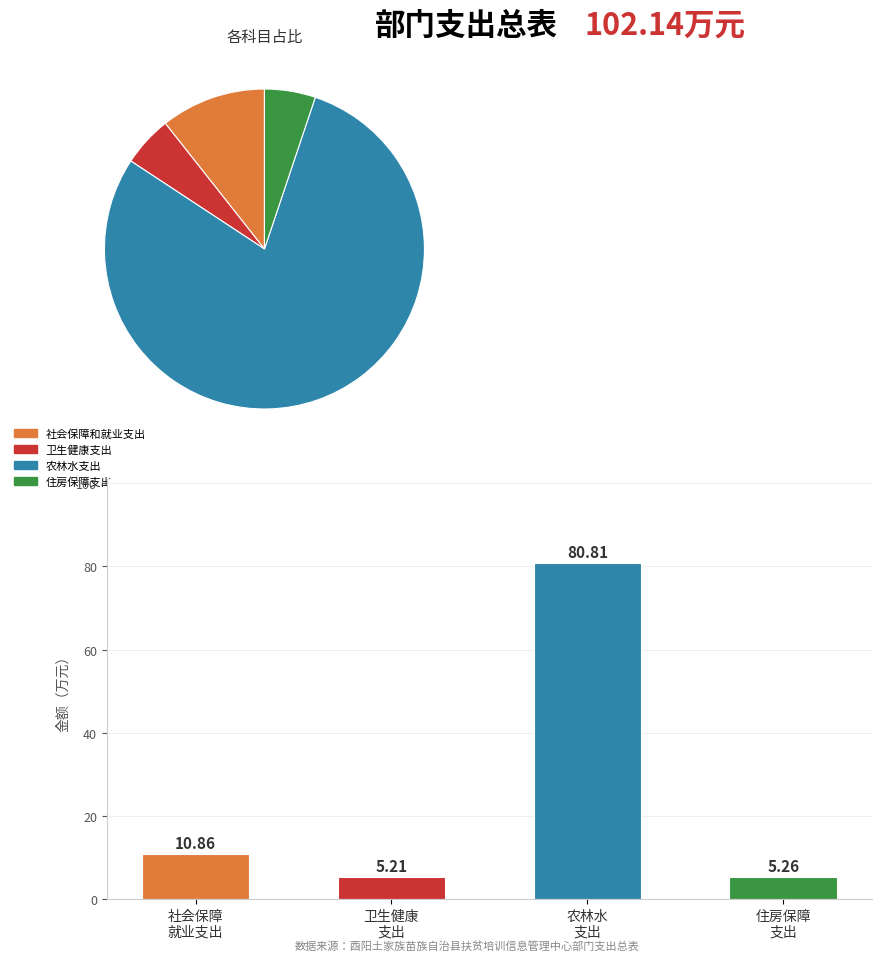

What is the label of the 3rd bar from the left?

农林水 支出